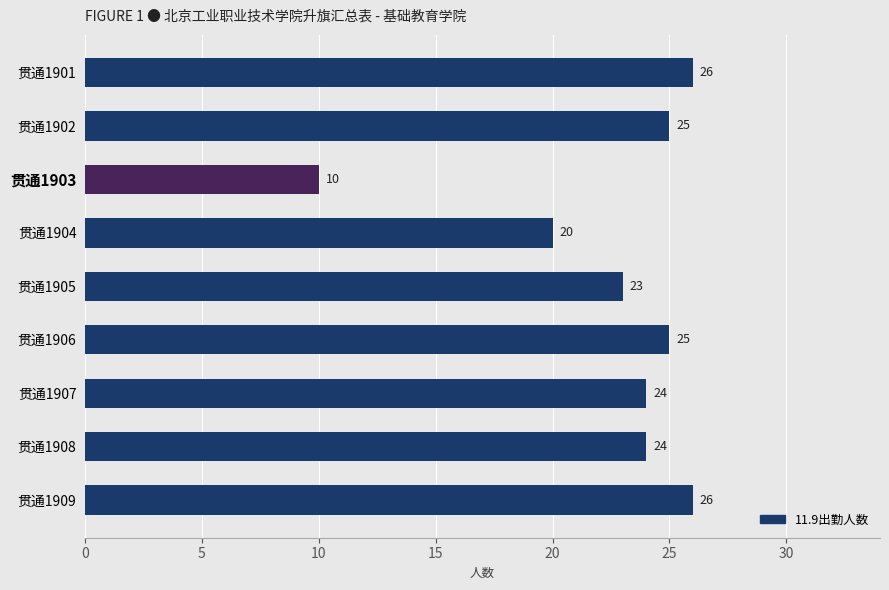

Is it true that the value at 贯通1908 is 24?

True